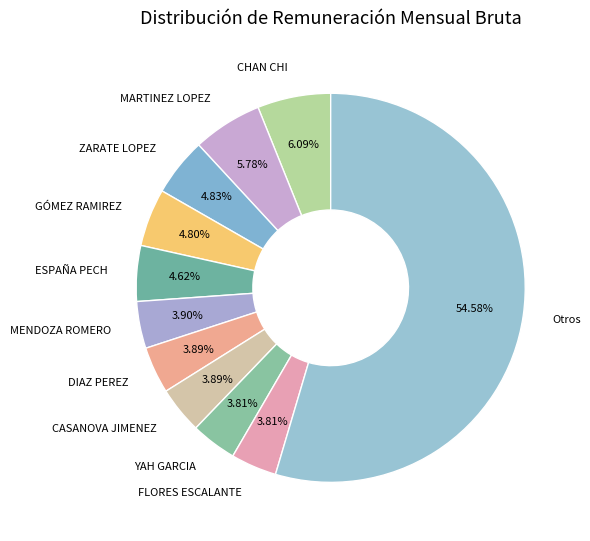

What is the ratio of the value at DIAZ PEREZ to the value at GÓMEZ RAMIREZ?

0.8